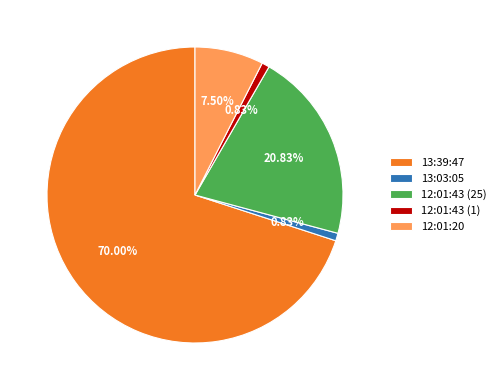

Is it true that 12:01:43 (25) is 21% of the pie?

True